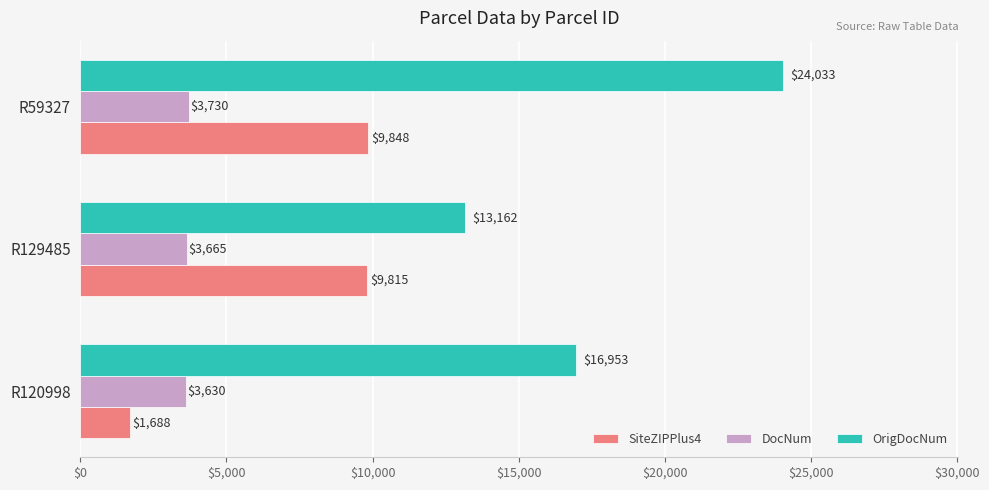

What are all the series names shown in the legend?

SiteZIPPlus4, DocNum, OrigDocNum